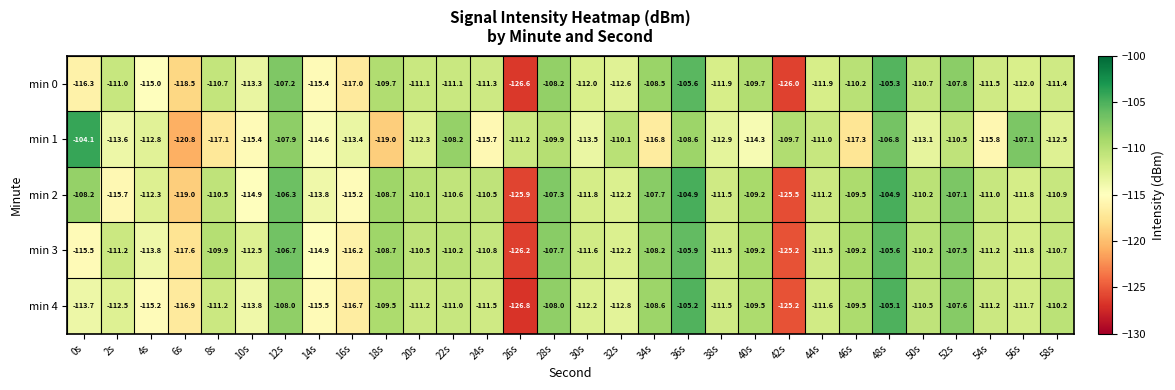

At which category is the sum across all series the highest?

48s